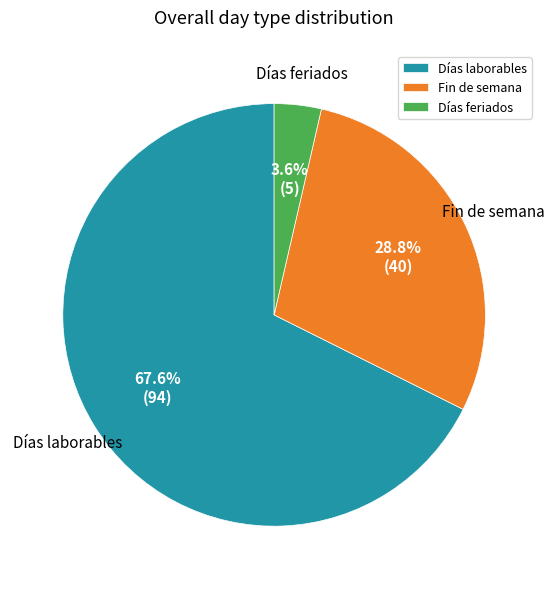

Combined, do Días feriados and Días laborables account for over 50%?

Yes